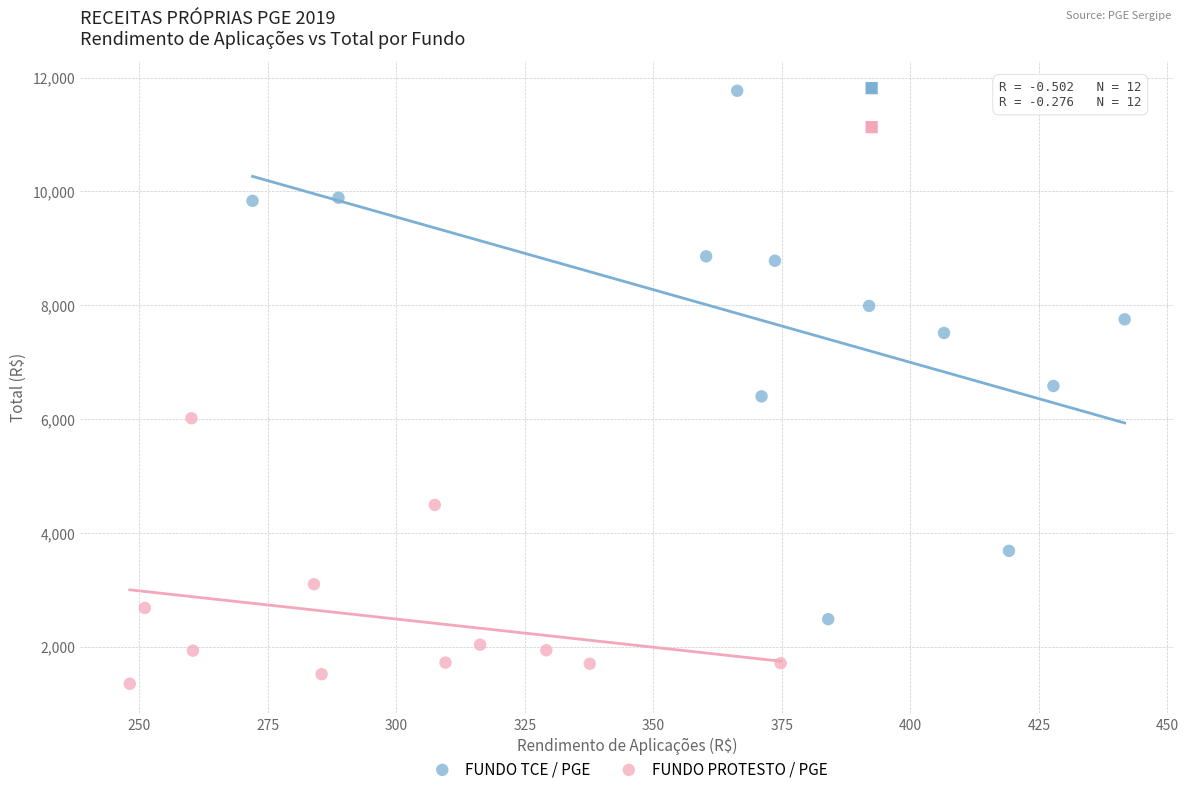

Which series has the largest Y range (max minus min)?

FUNDO TCE / PGE